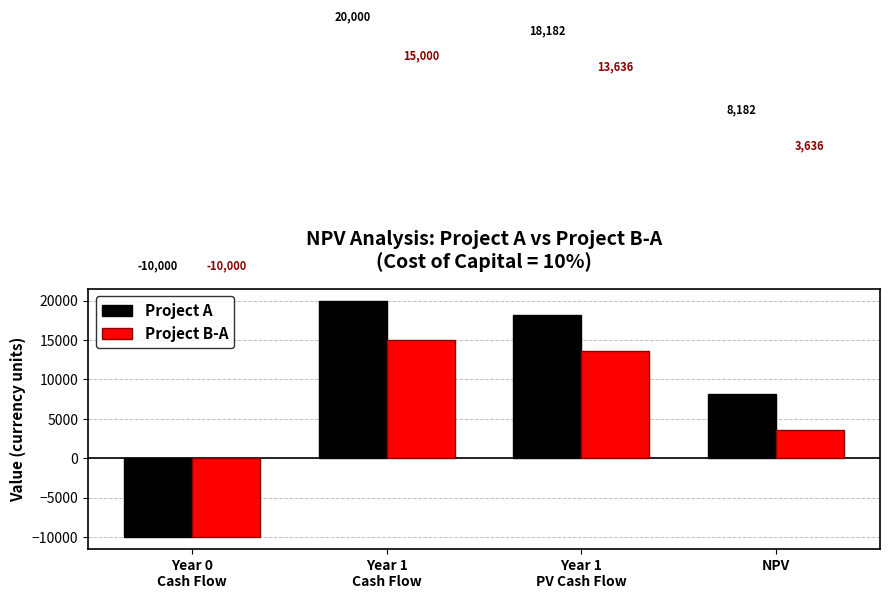

How many data points in Project A are above 18181?

2